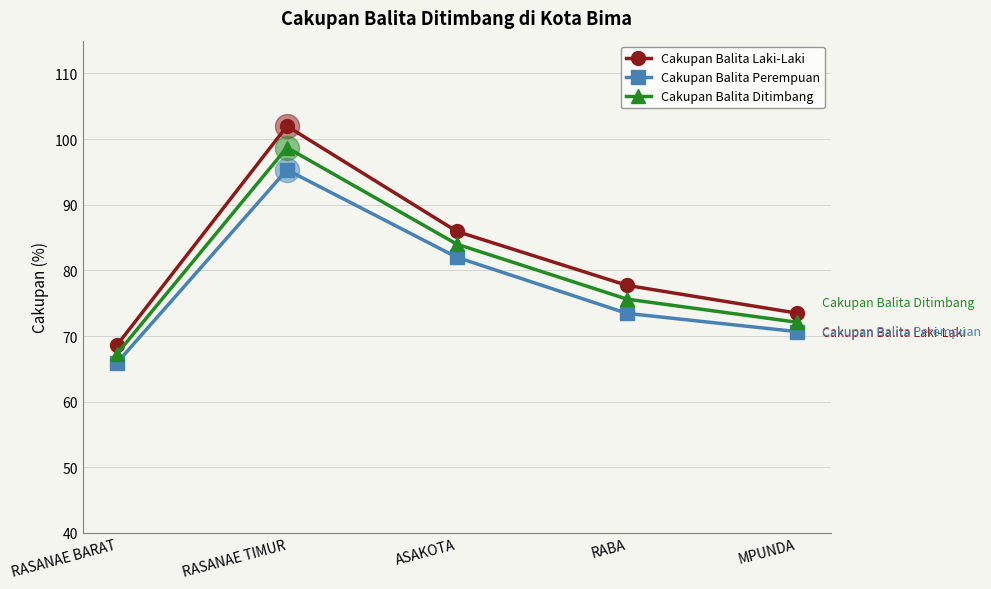

At which category is the sum across all series the highest?

RASANAE TIMUR